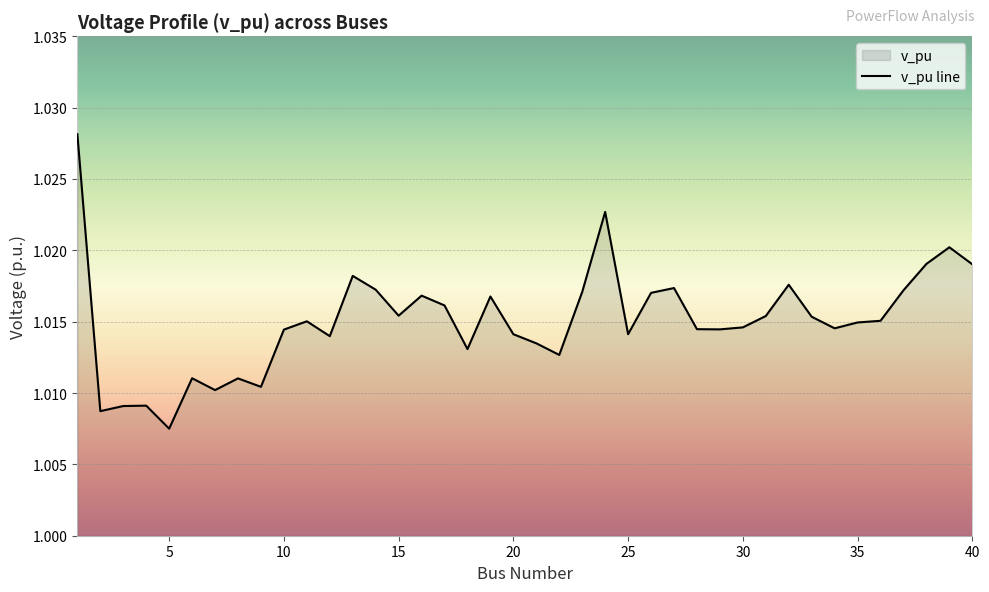

At which category does the chart reach its minimum across all series?

5